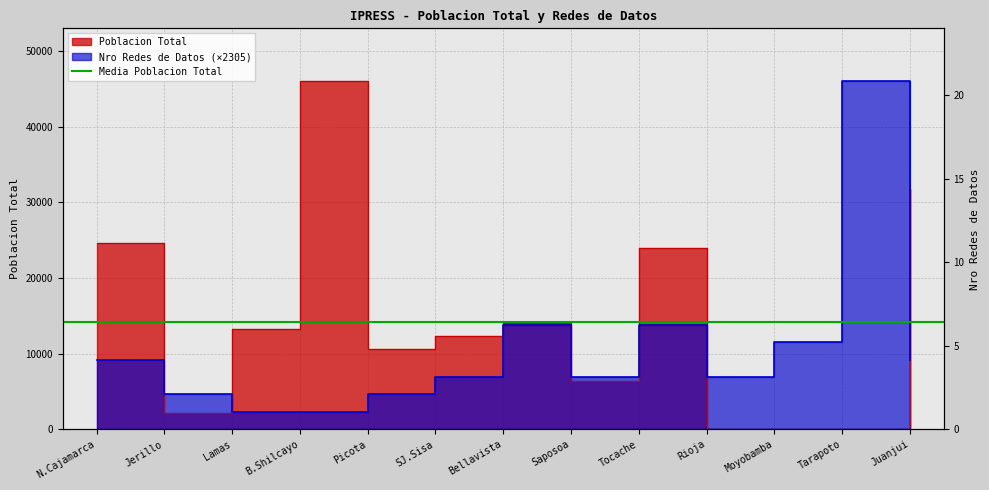

What is the approximate value of Poblacion Total at Lamas?

13201